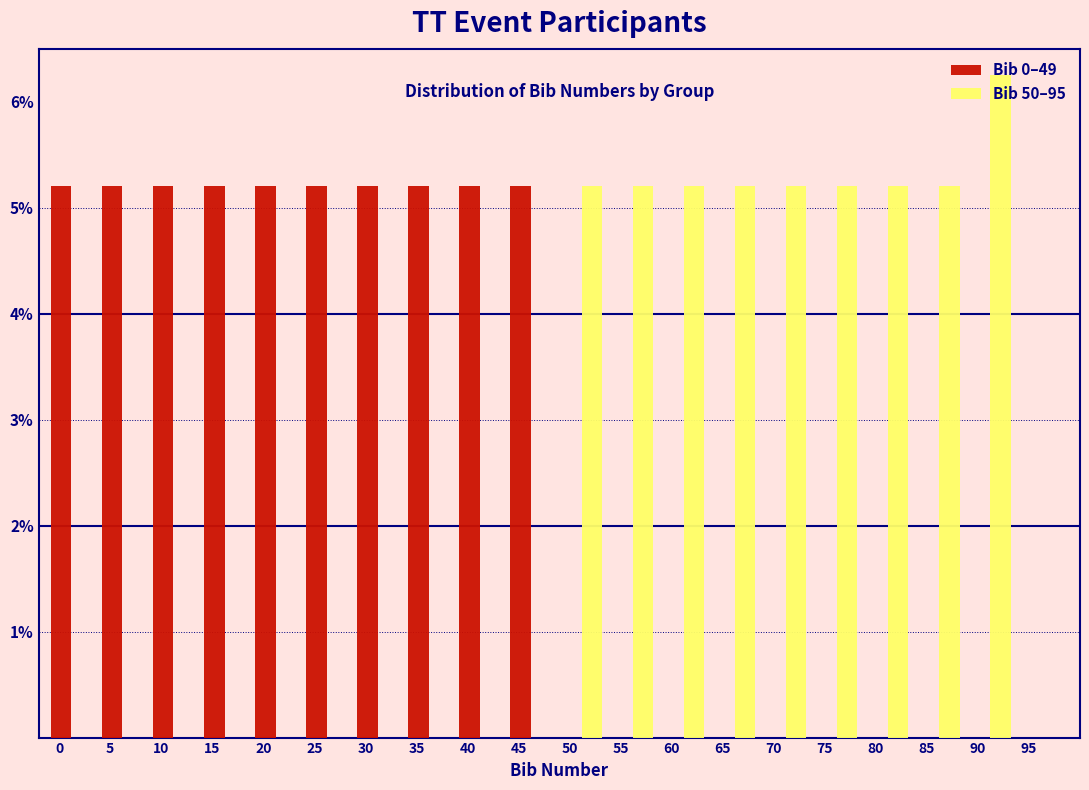

Is it true that Bib 0–49 equals 5.2 at 40?

True